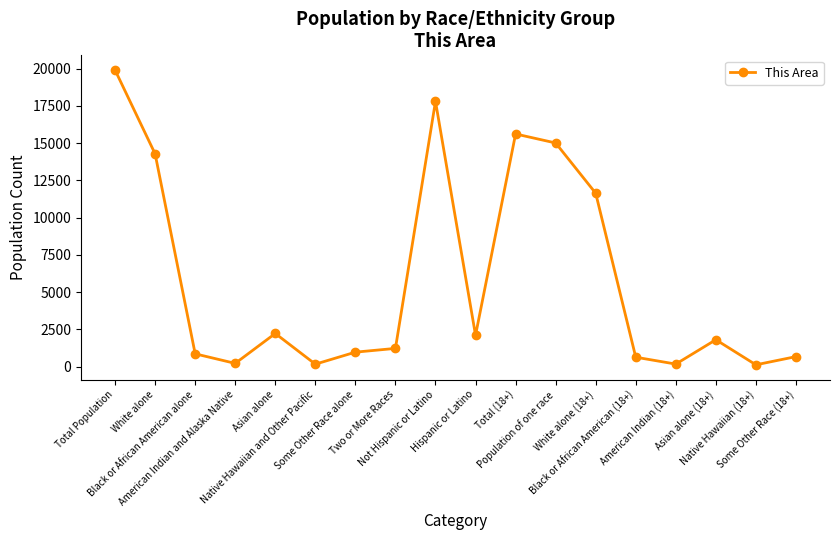

True or false: the data has more than 0 interior local peaks.

True